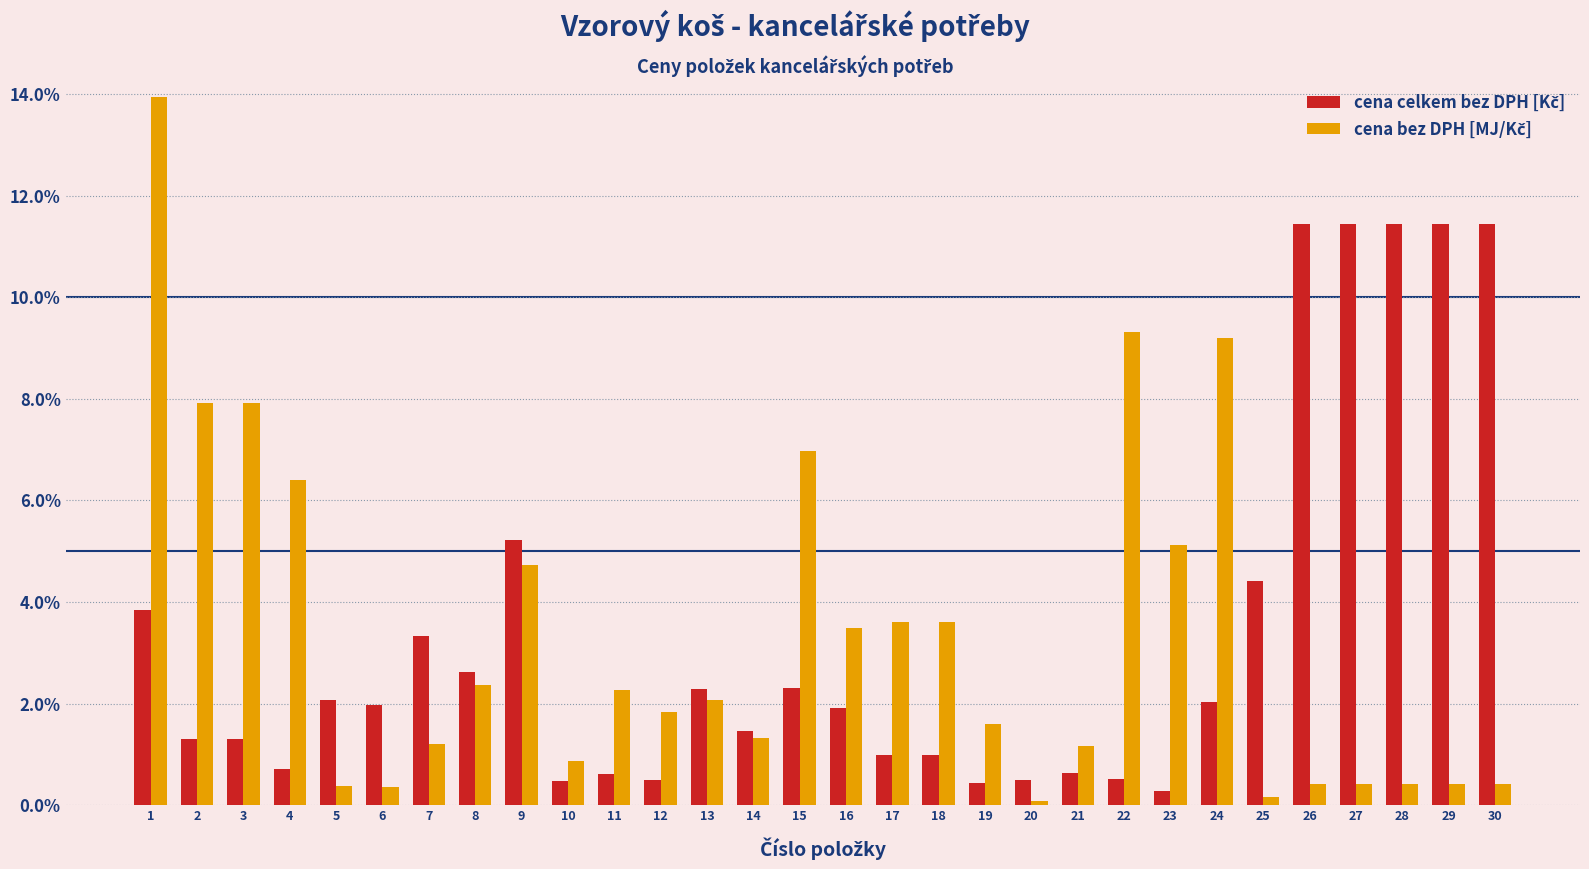

What is the difference between the highest and lowest values at 27?

11.0